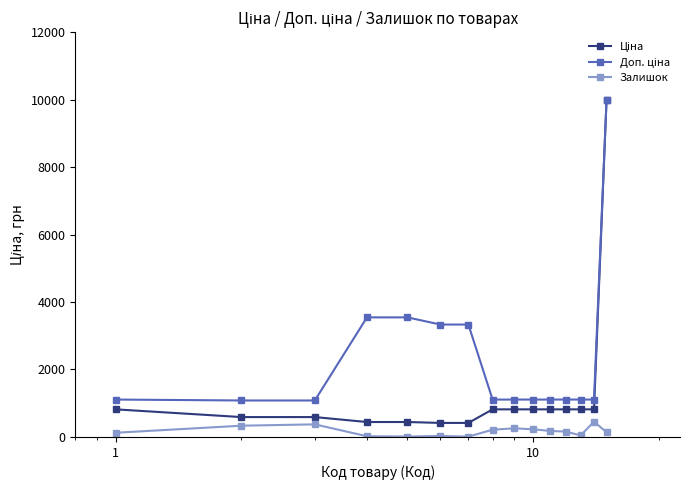

True or false: Залишок has more than 0 points higher than both neighbors.

True